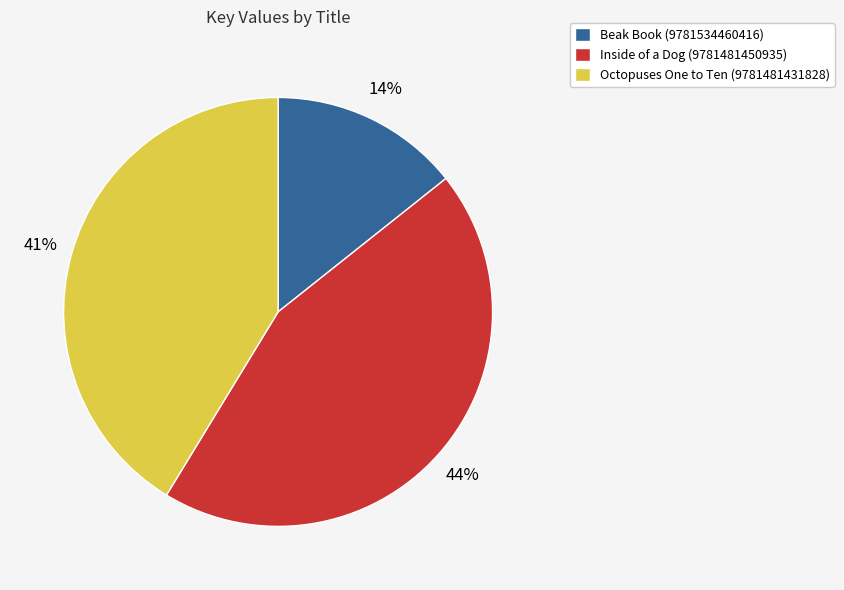

The Beak Book (9781534460416) slice represents 20% of the pie. True or false?

False